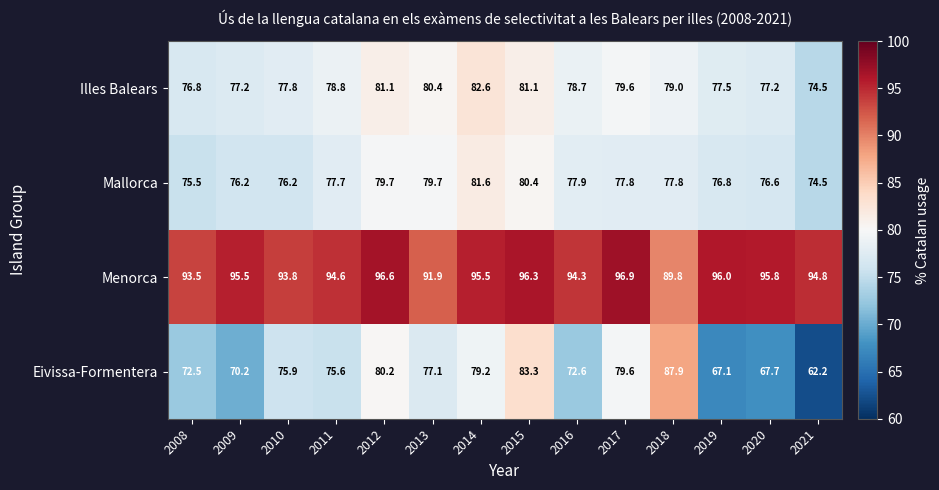

The Mallorca series shows 76.8 at 2019. True or false?

True